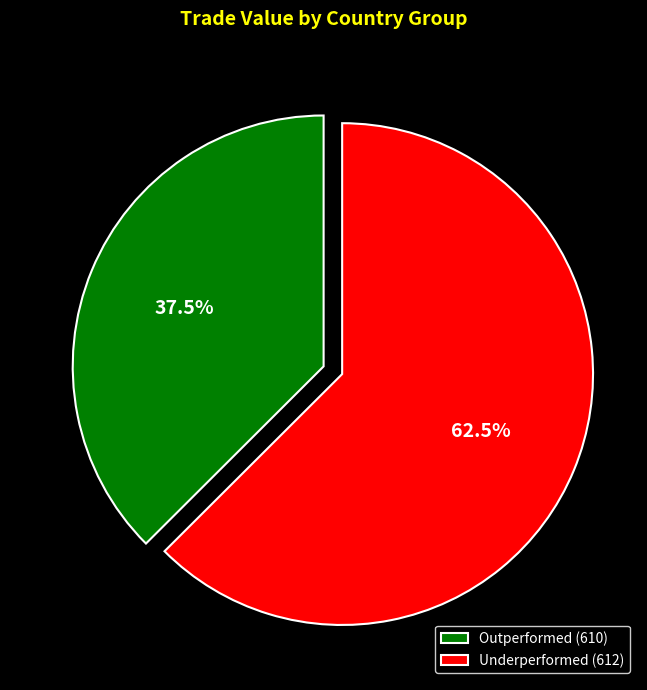

Which slice is the smallest?

Outperformed (610)